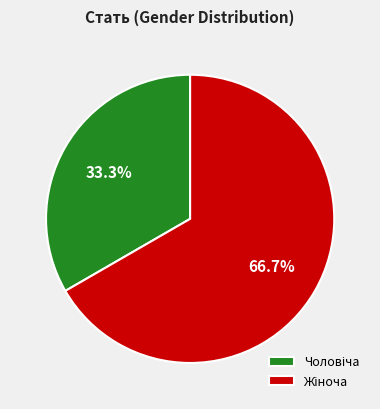

Is there any slice that represents more than half of the pie?

Yes